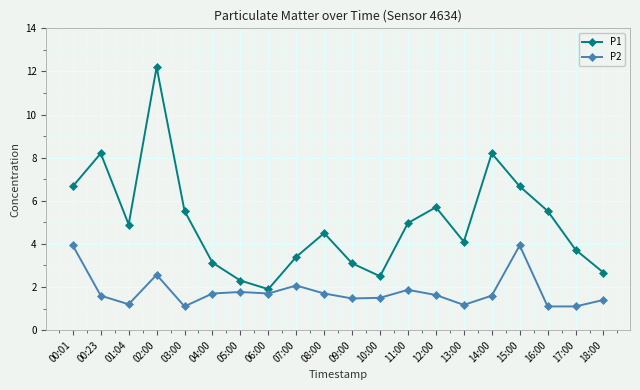

What is the smallest value displayed?

1.1